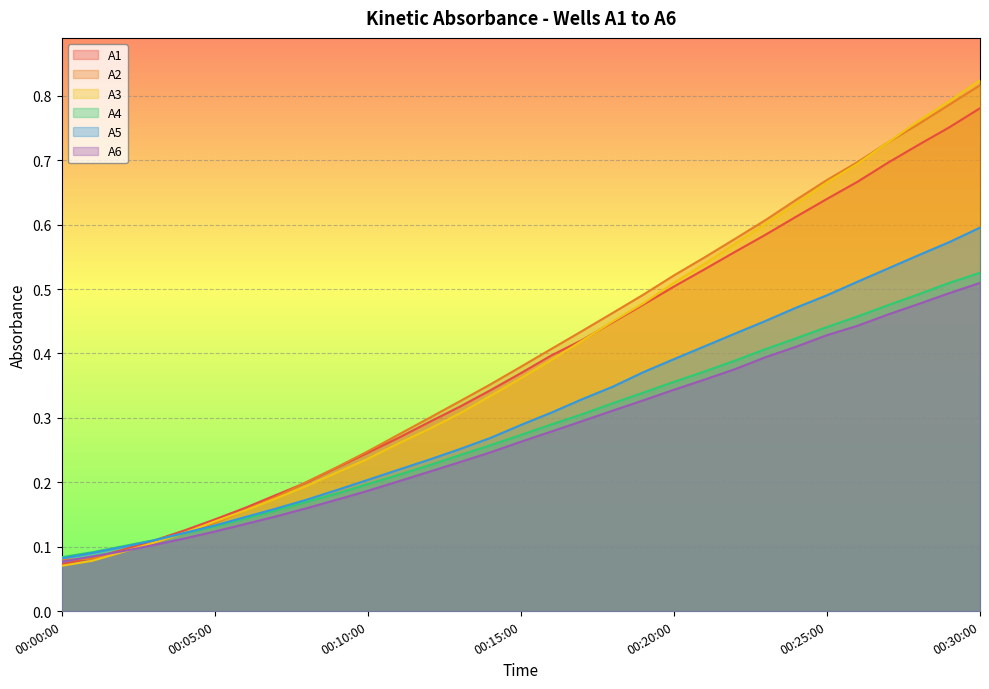

What is the difference between the highest and lowest values at 00:12:00?

0.1